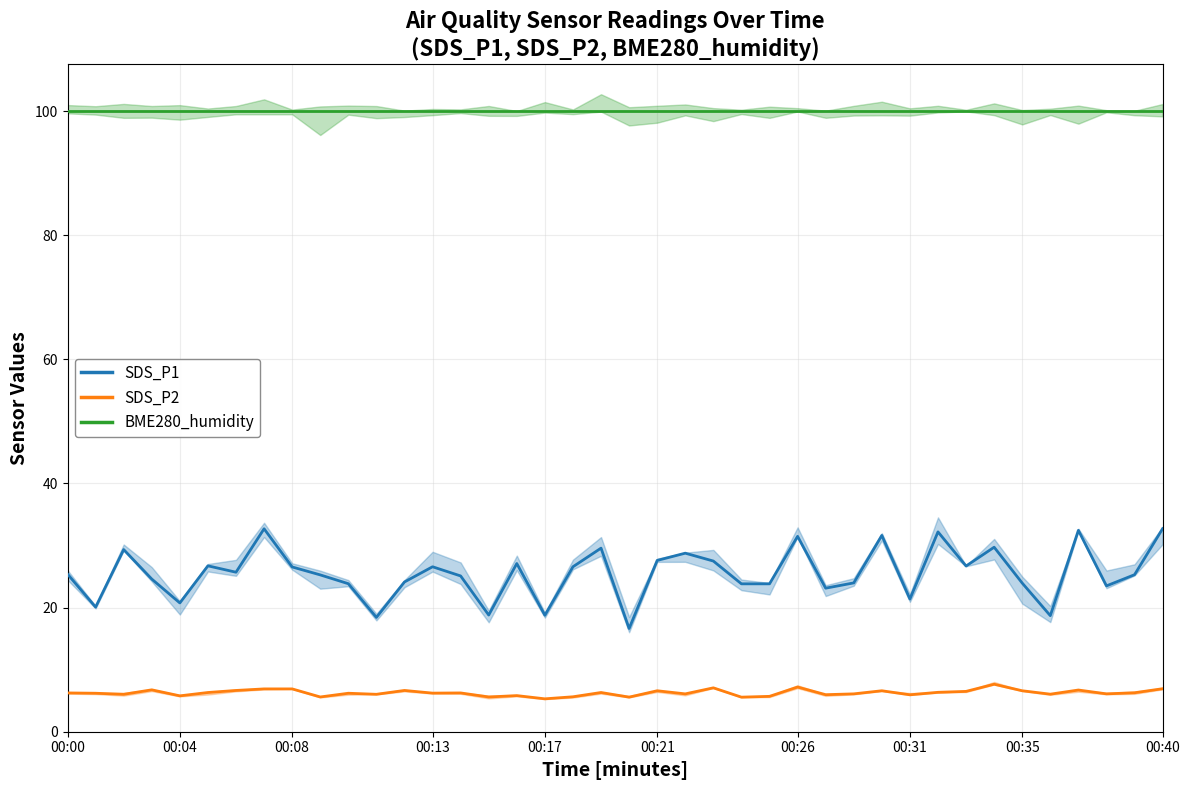

True or false: SDS_P1 and SDS_P2 cross at least once.

False